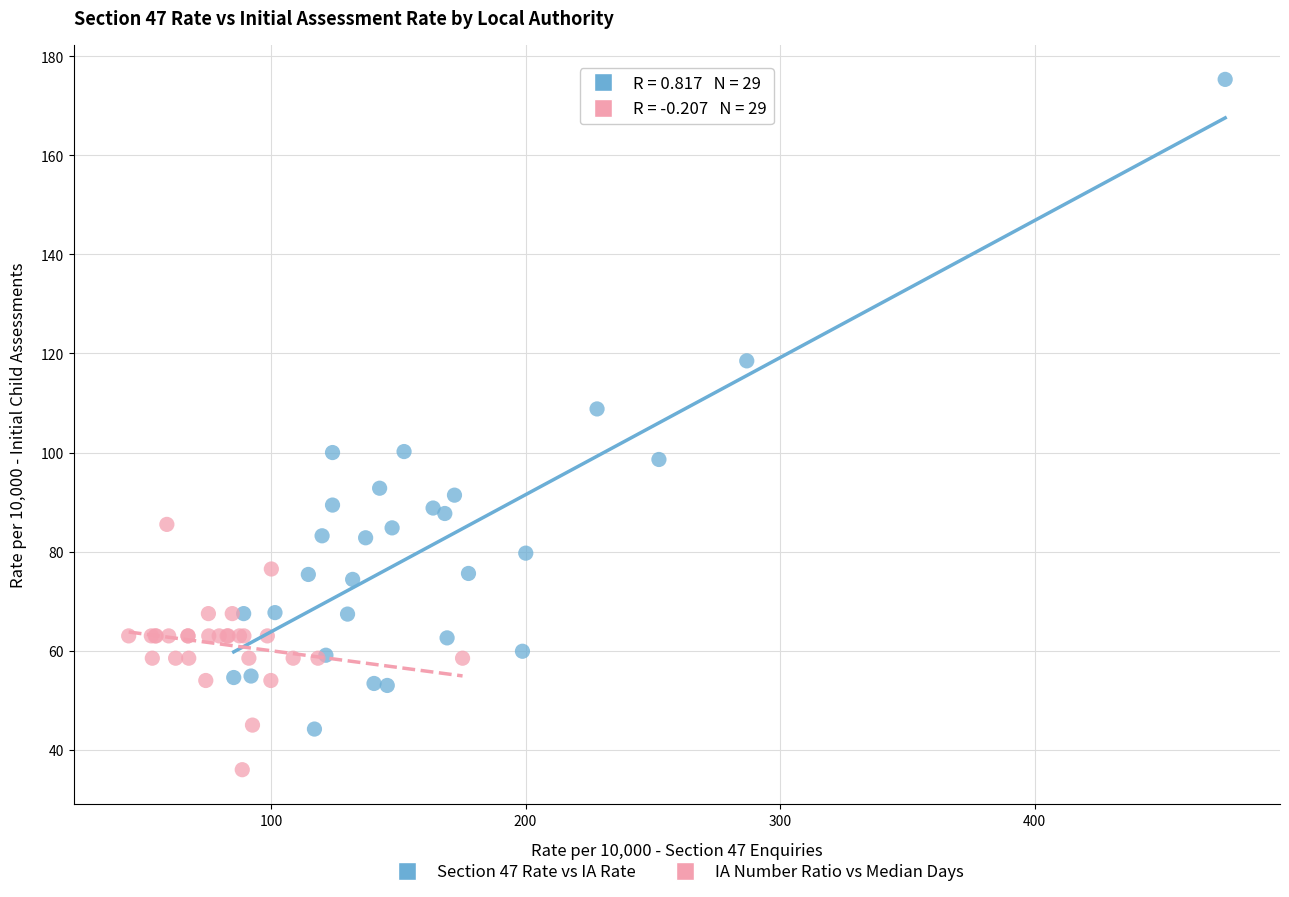

Which series contains the lowest Y value?

IA Number Ratio vs Median Days